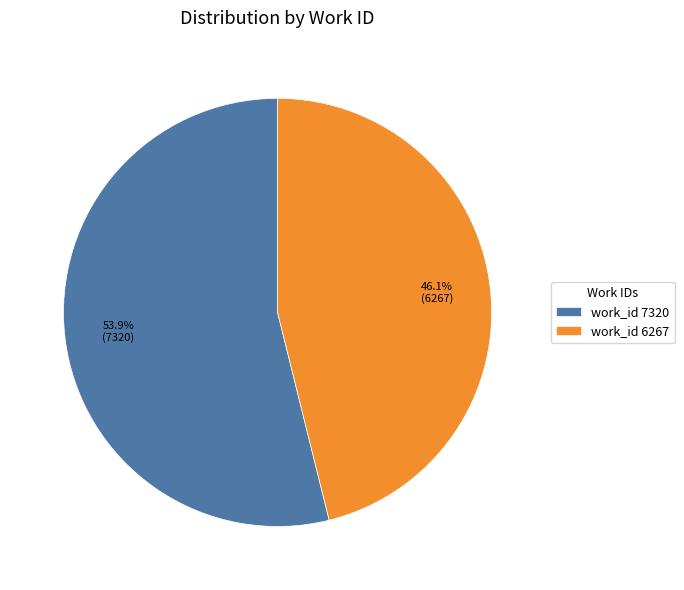

Which category accounts for the majority?

work_id 7320